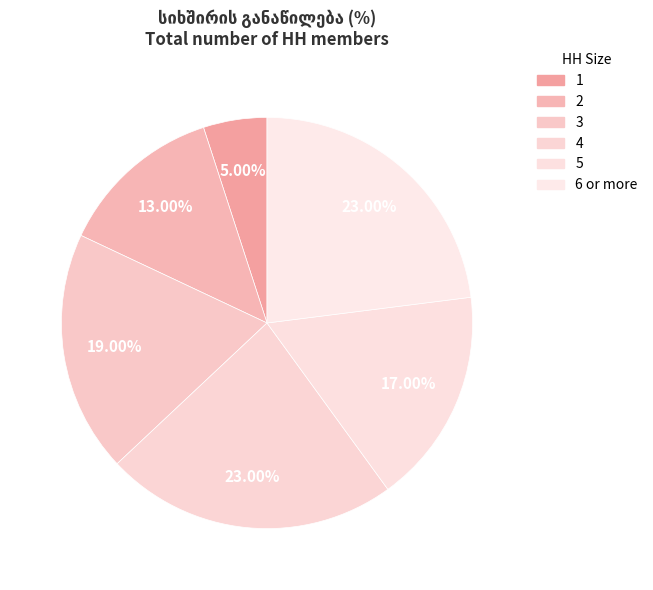

Count the number of slices in the pie.

6